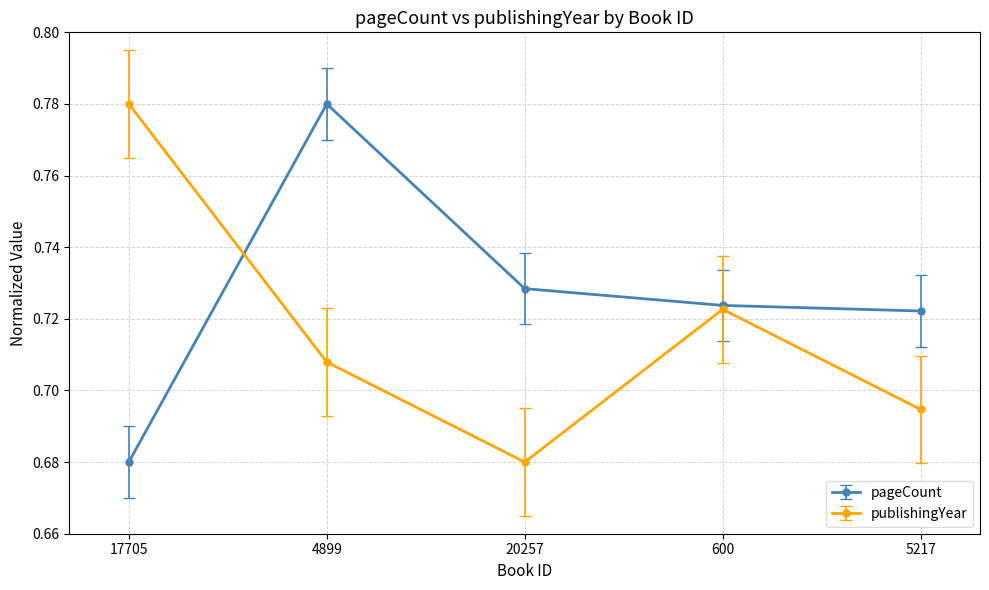

Rank the series at 5217 from highest to lowest value.

pageCount, publishingYear